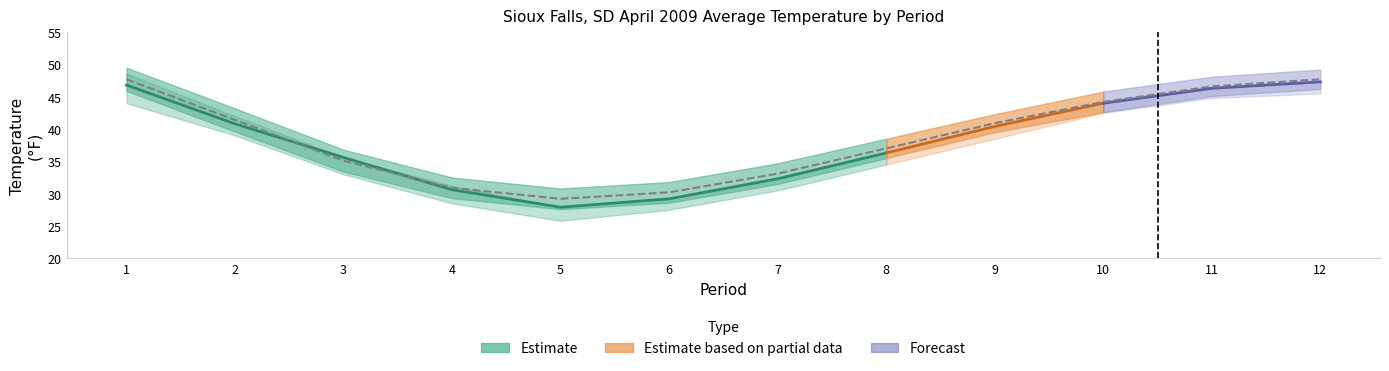

What is the value of the 6th point from the left?

30.2